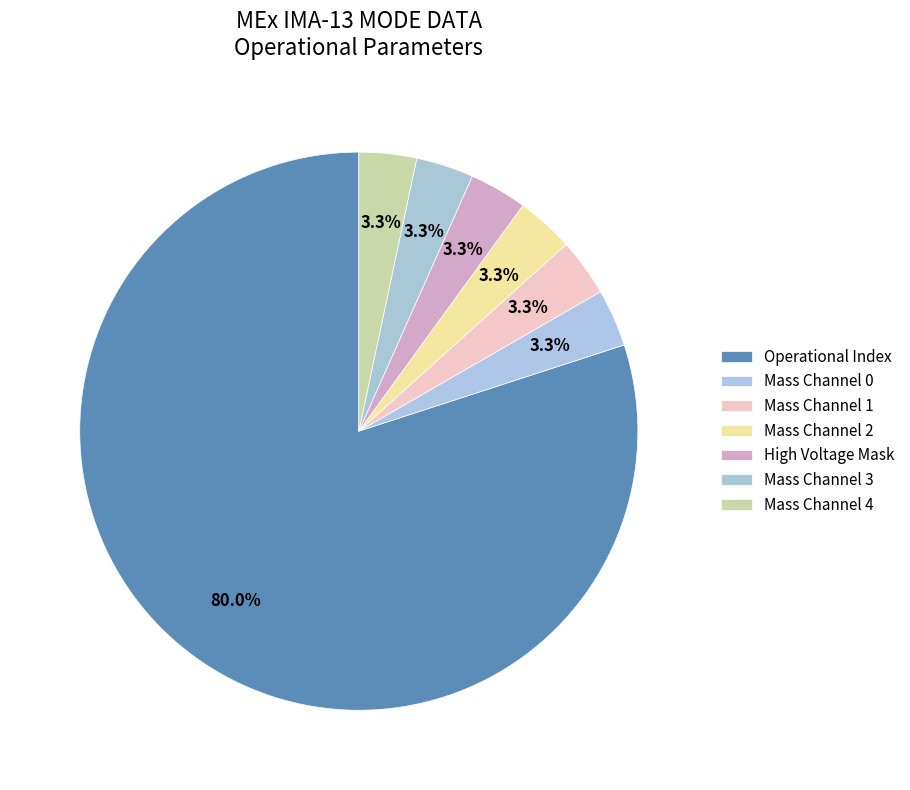

How many segments does this pie chart have?

7